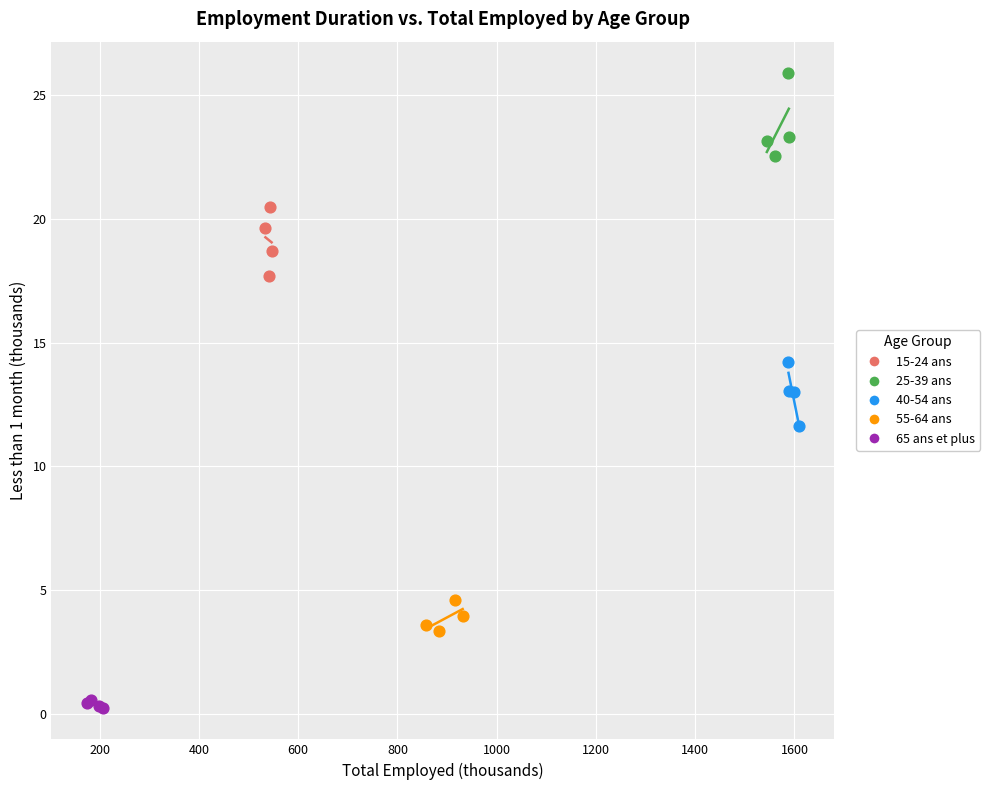

Which series contains the lowest Y value?

65 ans et plus